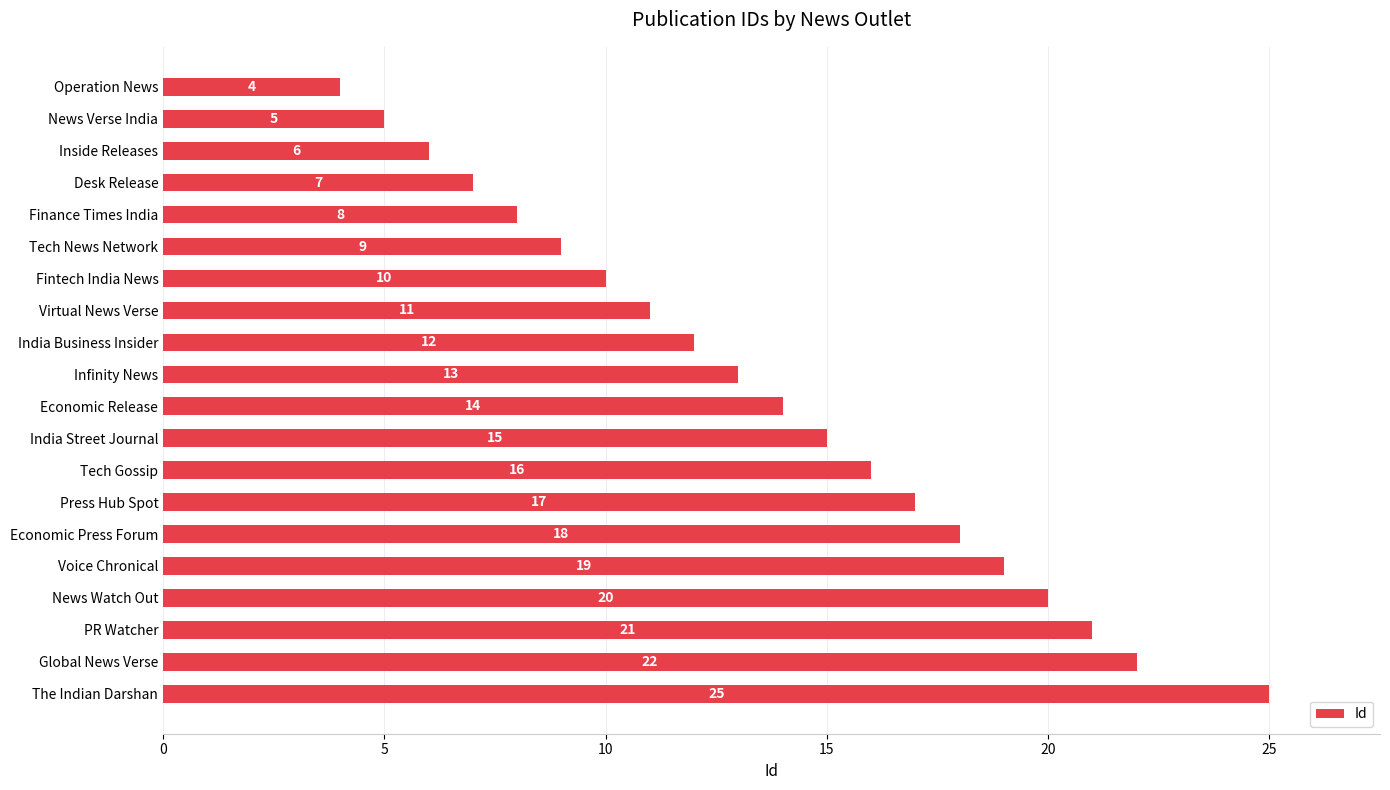

What is the greatest value displayed?

25